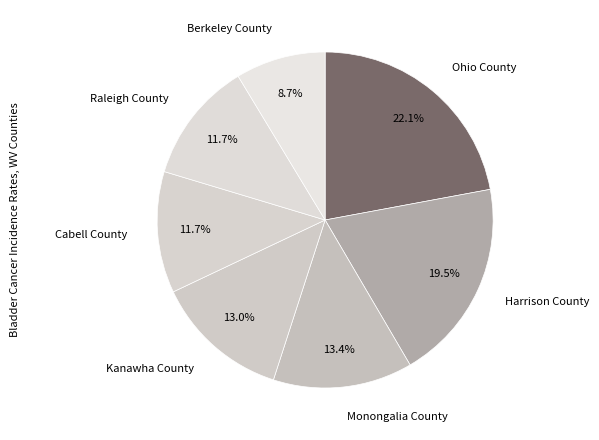

What is the largest slice in the pie chart?

Ohio County